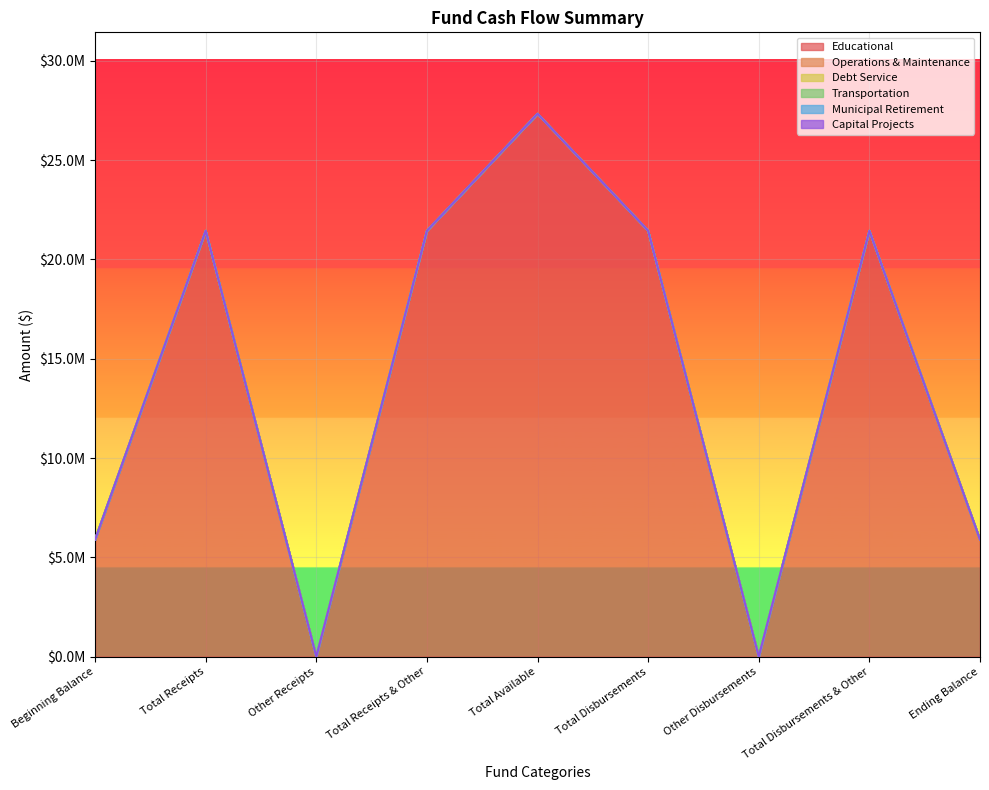

Rank the series at Beginning Balance from lowest to highest value.

Operations & Maintenance, Debt Service, Transportation, Municipal Retirement, Capital Projects, Educational